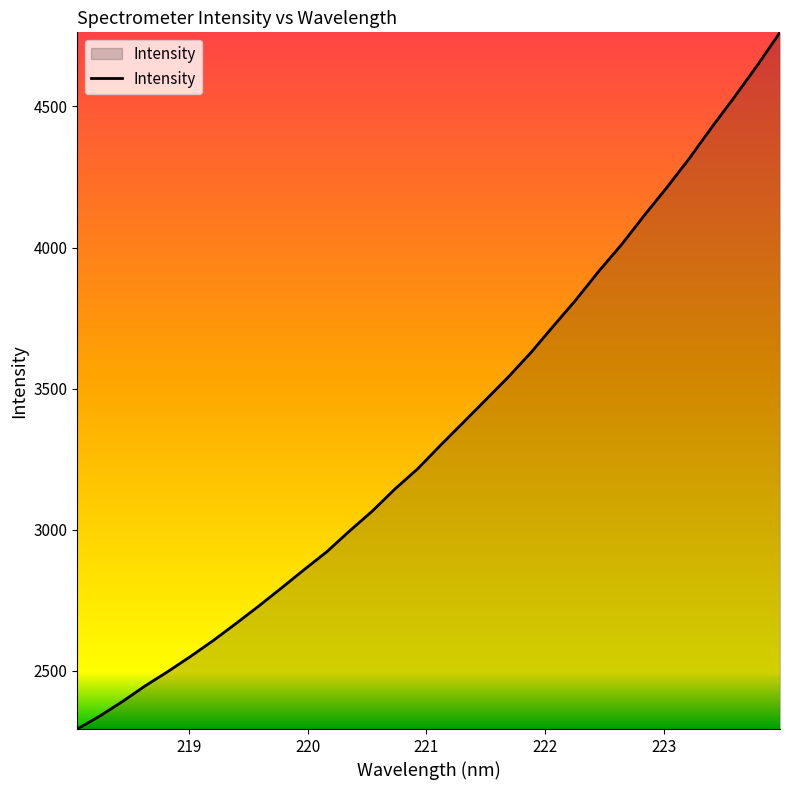

What is the maximum value shown in the chart?

4762.7